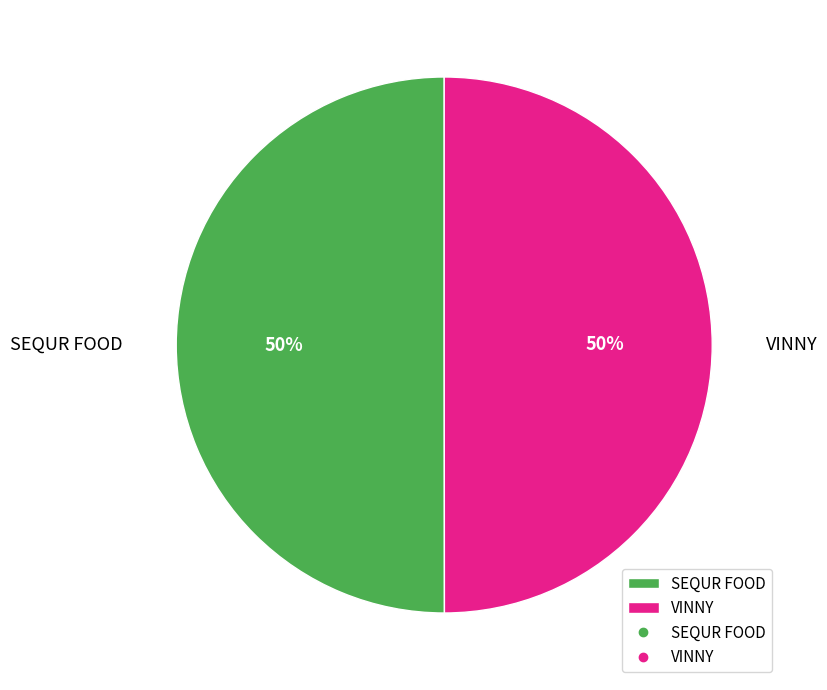

Combined, do VINNY and SEQUR FOOD account for over 50%?

Yes